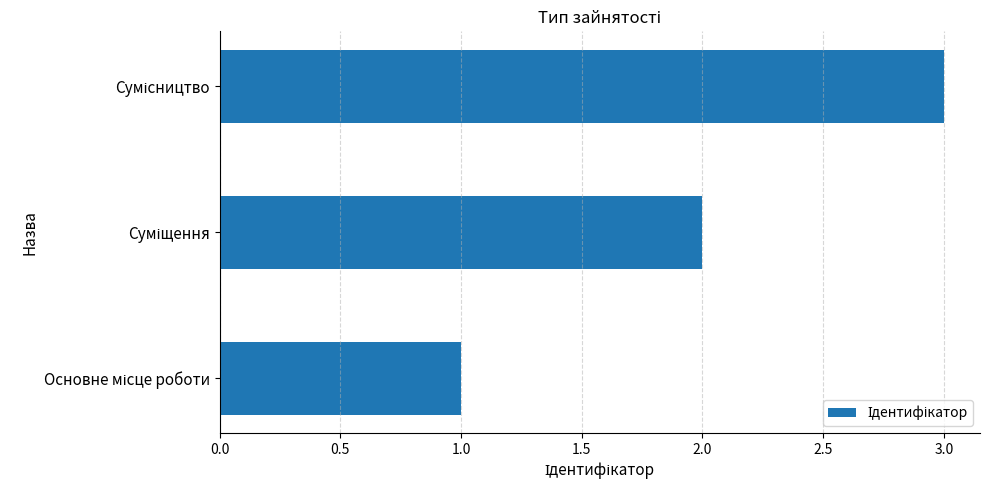

Count the values in the range 1 to 3.

3